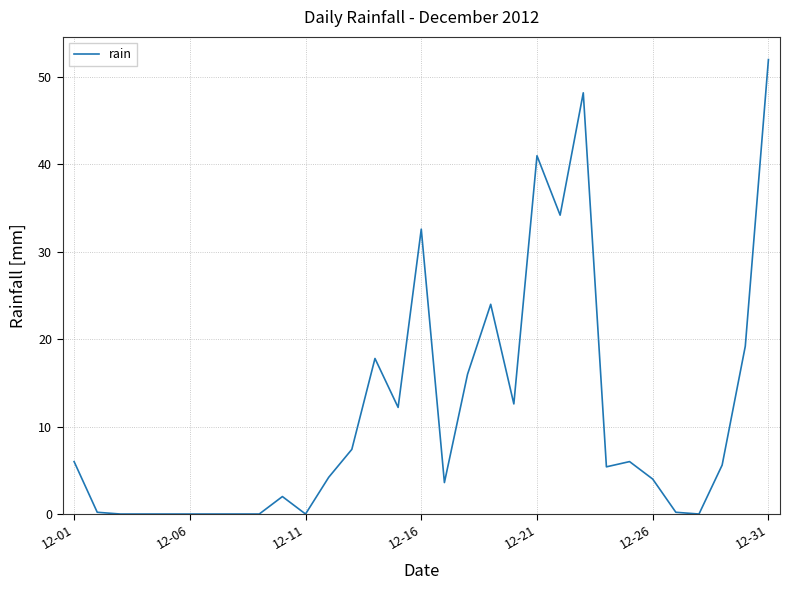

What is the maximum value shown in the chart?

52.0